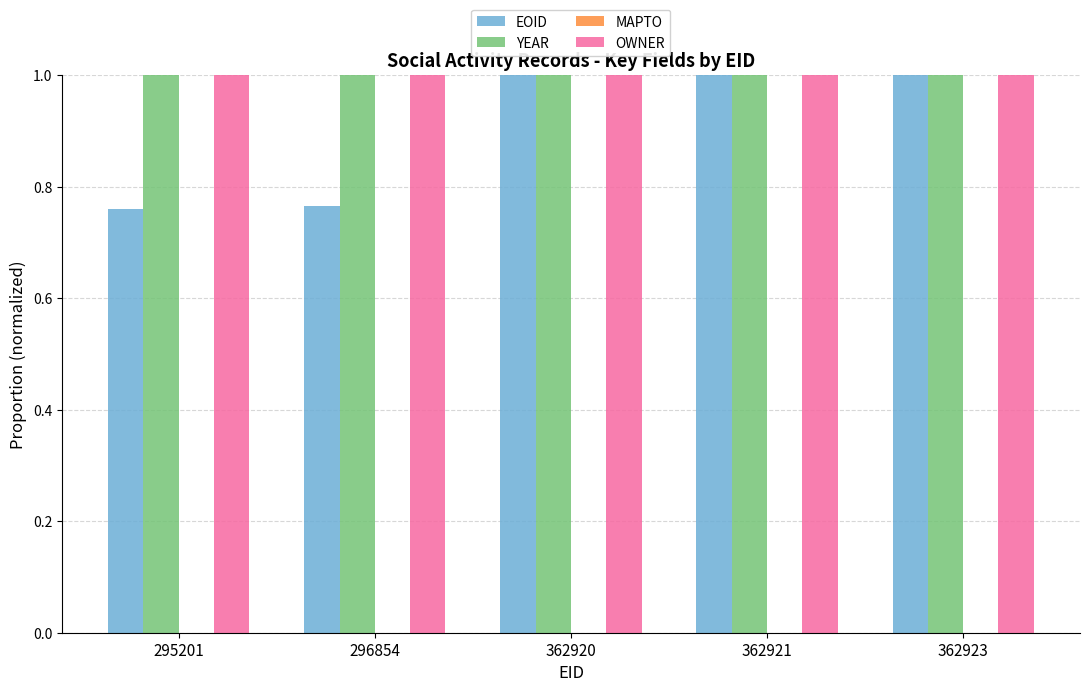

What is the total value across all series at 295201?

2.8